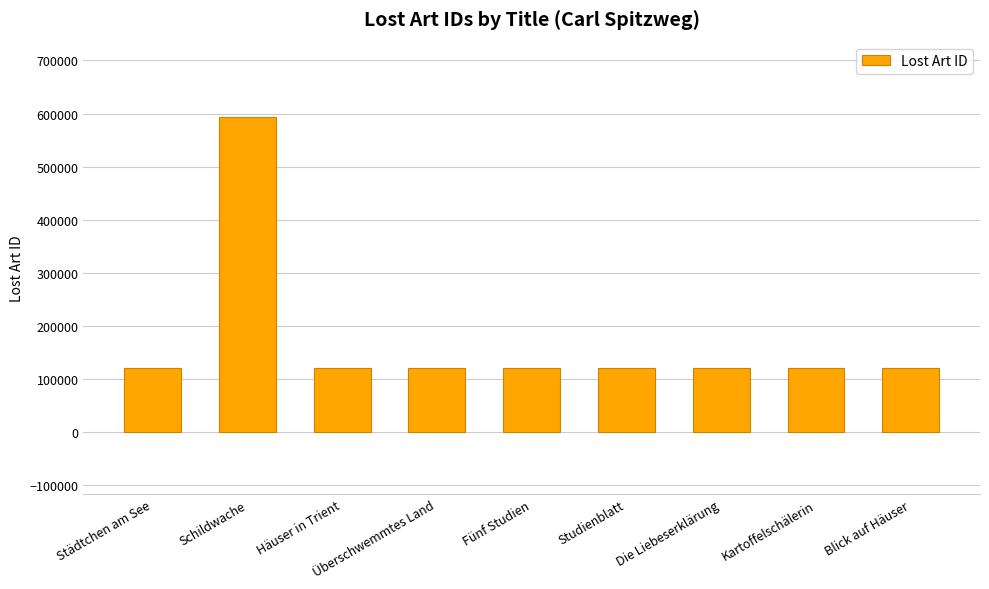

The value at Häuser in Trient is 119693. True or false?

True